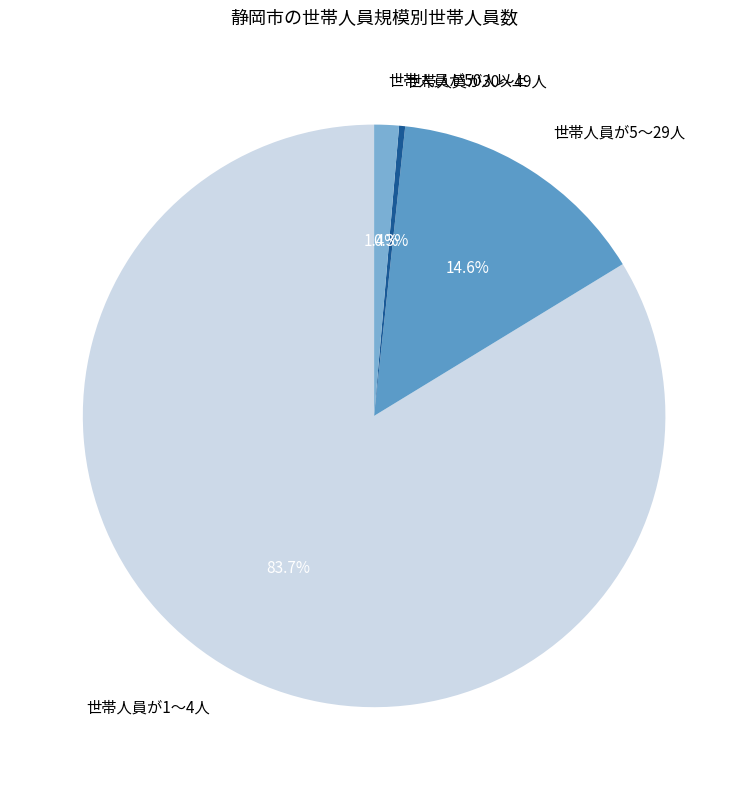

The 世帯人員が1～4人 slice represents 91% of the pie. True or false?

False